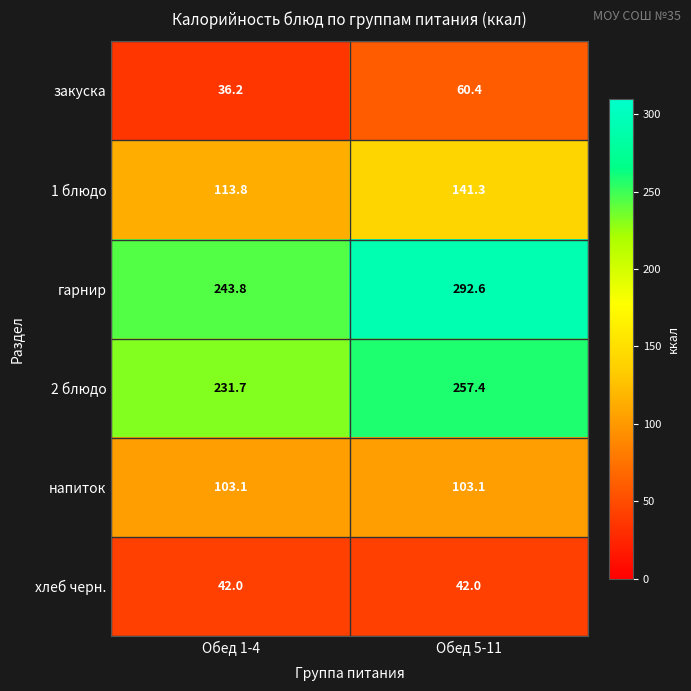

What is the sum of the 1 блюдо values at Обед 1-4 and Обед 5-11?

255.1